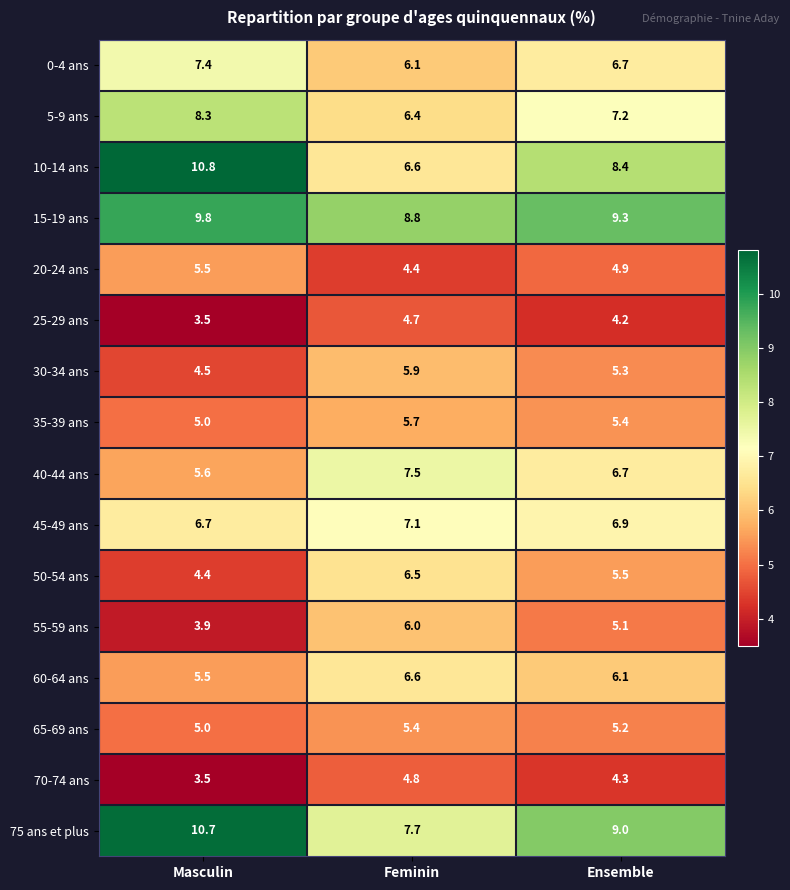

Rank the series by their maximum value, from highest to lowest.

10-14 ans, 75 ans et plus, 15-19 ans, 5-9 ans, 40-44 ans, 0-4 ans, 45-49 ans, 60-64 ans, 50-54 ans, 55-59 ans, 30-34 ans, 35-39 ans, 20-24 ans, 65-69 ans, 70-74 ans, 25-29 ans